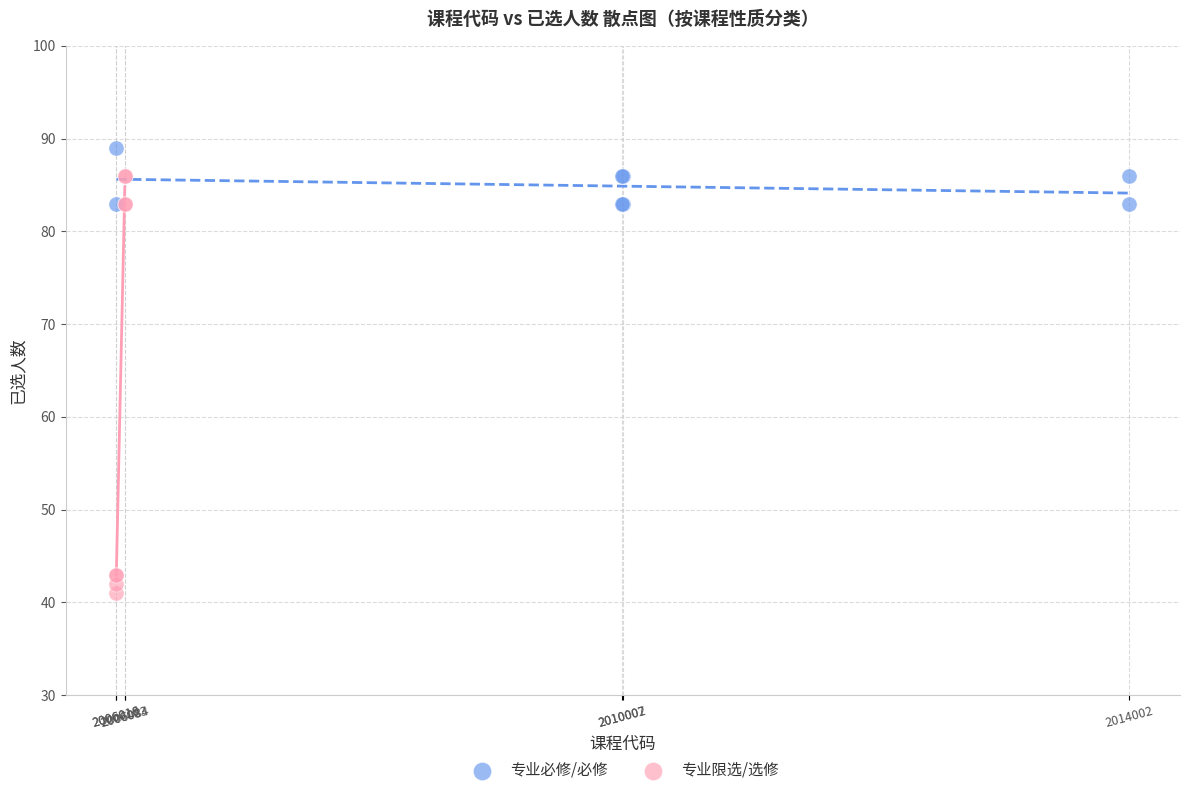

Which series reaches the maximum Y coordinate?

专业必修/必修